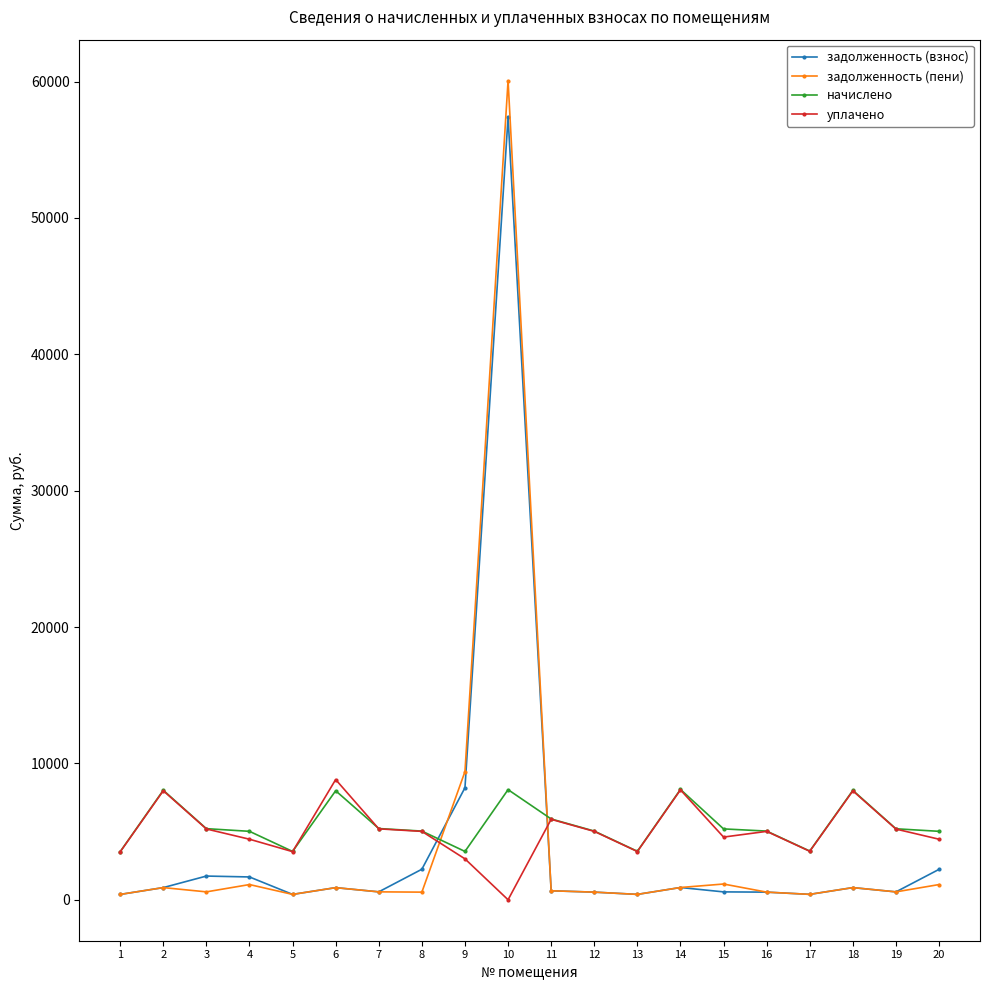

The value of начислено at 13 is 1399.4. True or false?

False